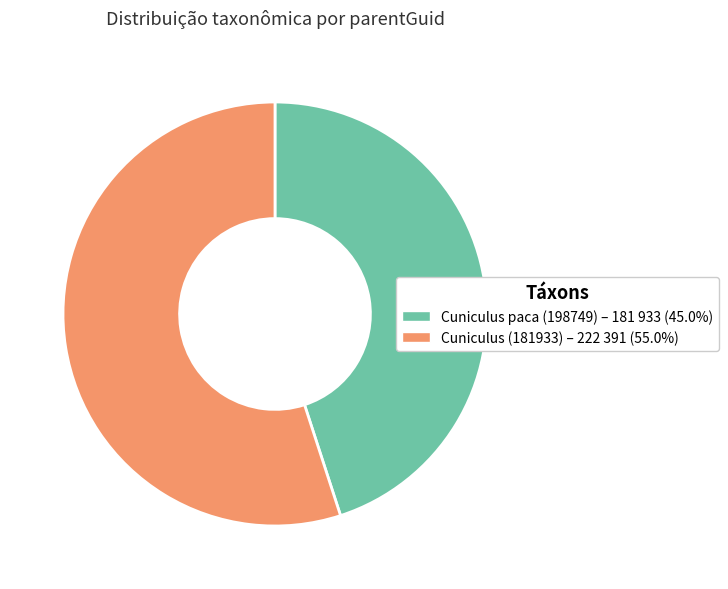

Approximately how many times larger is the value at Cuniculus paca (198749) – 181 933 (45.0%) compared to Cuniculus (181933) – 222 391 (55.0%)?

0.8